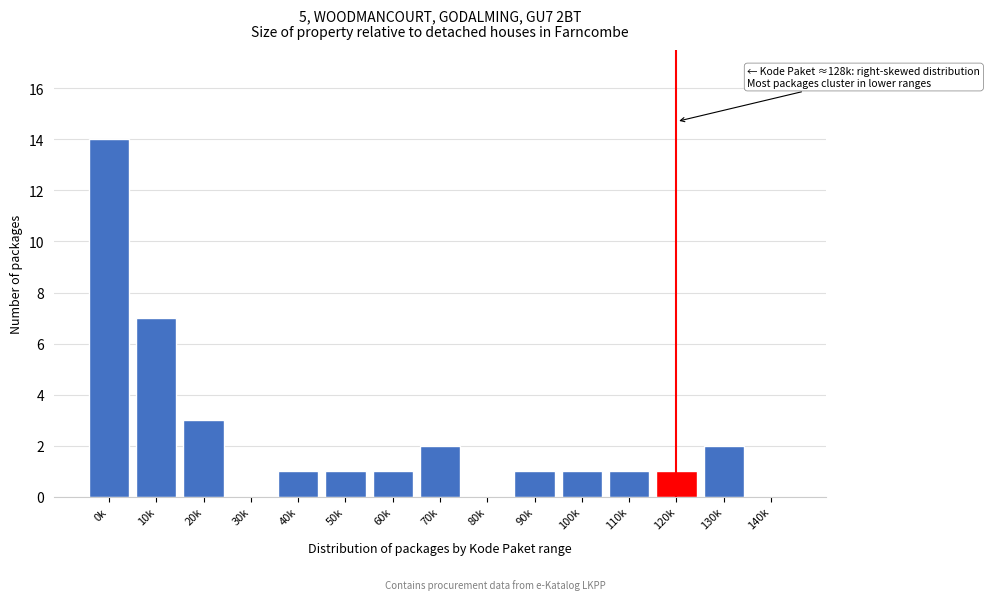

Reading left to right, what are all the values shown in this chart?

0k=14	10k=7	20k=3	30k=0	40k=1	50k=1	60k=1	70k=2	80k=0	90k=1	100k=1	110k=1	120k=1	130k=2	140k=0